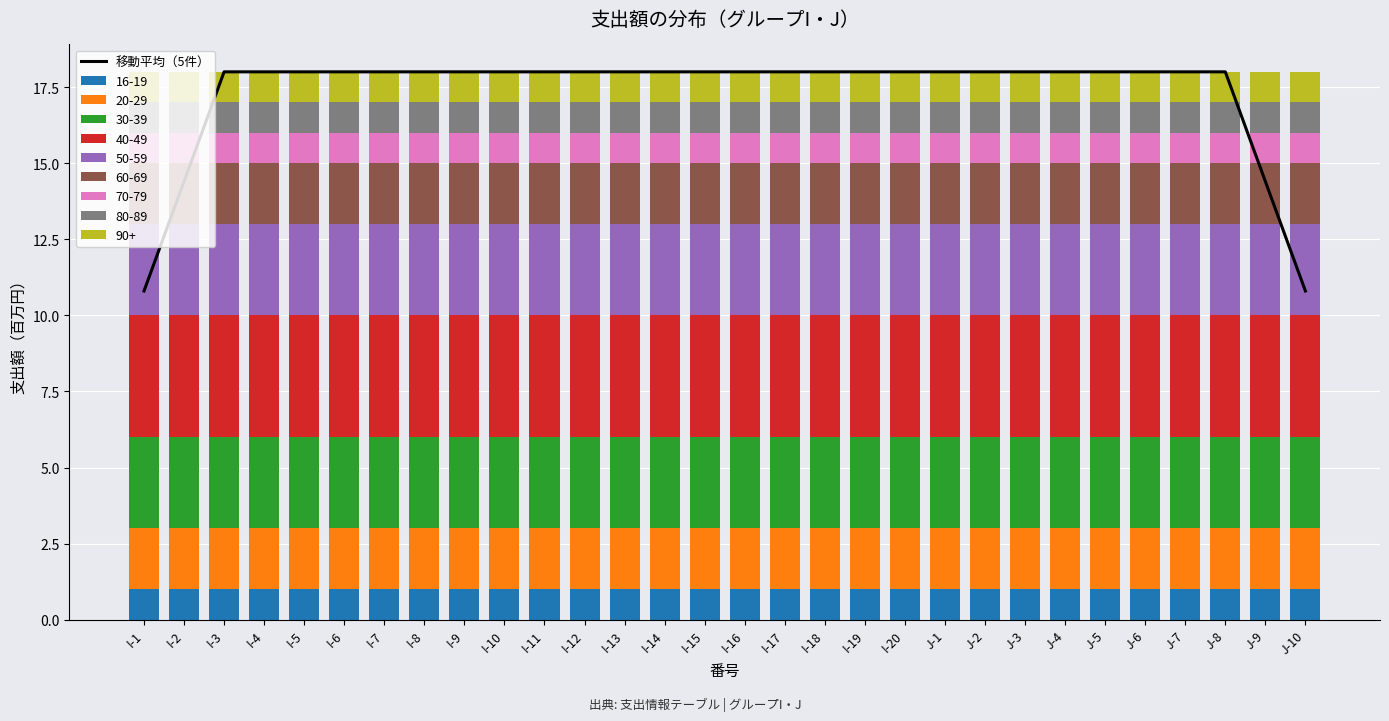

What is the maximum value shown in the chart?

18.0